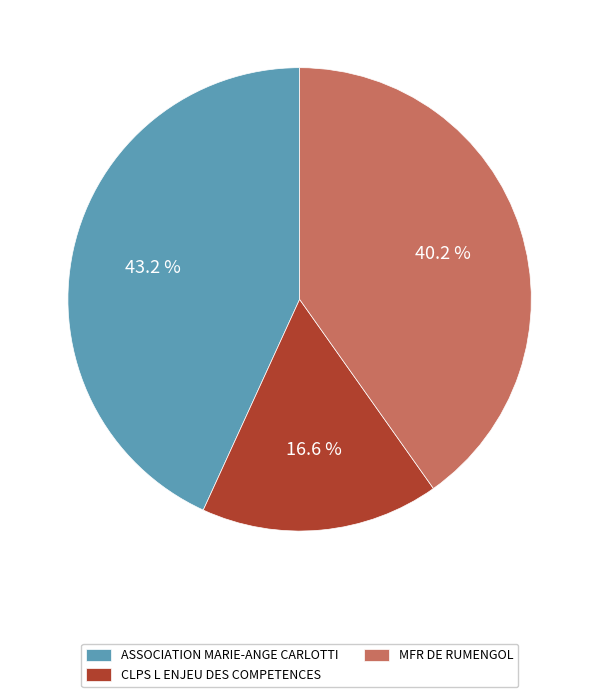

Is ASSOCIATION MARIE-ANGE CARLOTTI the majority of the pie?

No